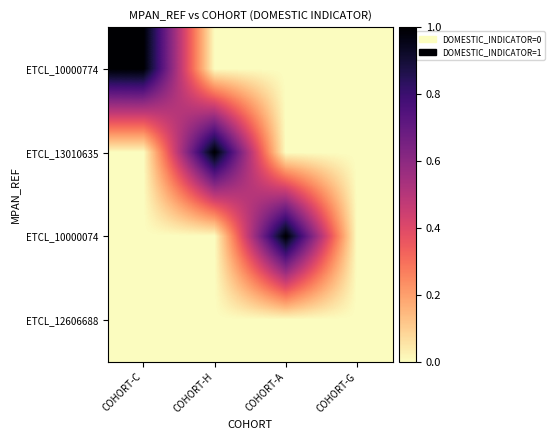

At COHORT-C, list the series in order from largest to smallest.

ETCL_10000774, ETCL_13010635, ETCL_10000074, ETCL_12606688